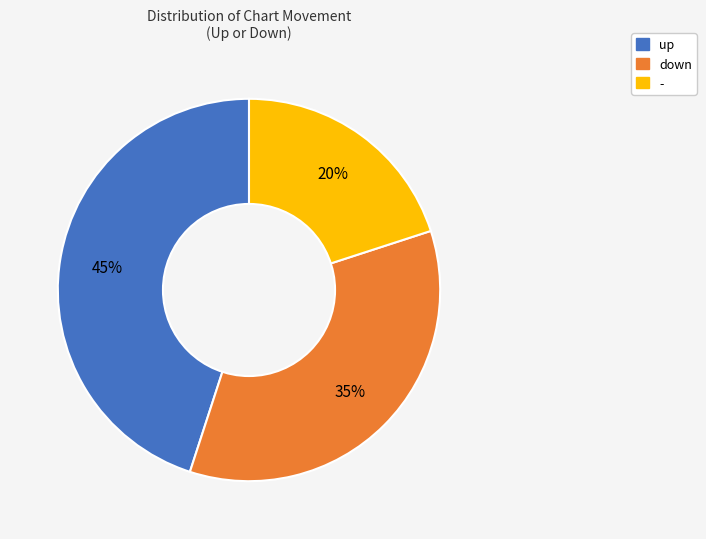

Is it true that up is 36% of the pie?

False